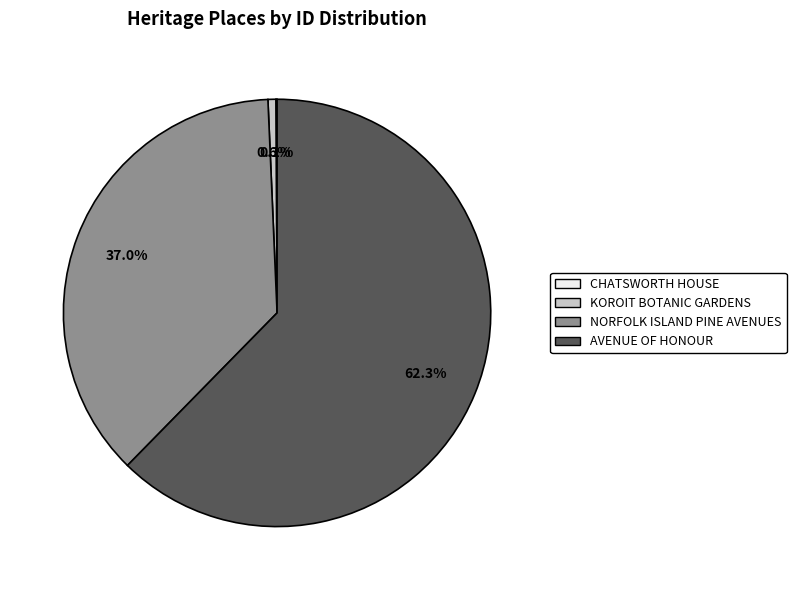

Which category has the biggest portion of the pie?

AVENUE OF HONOUR